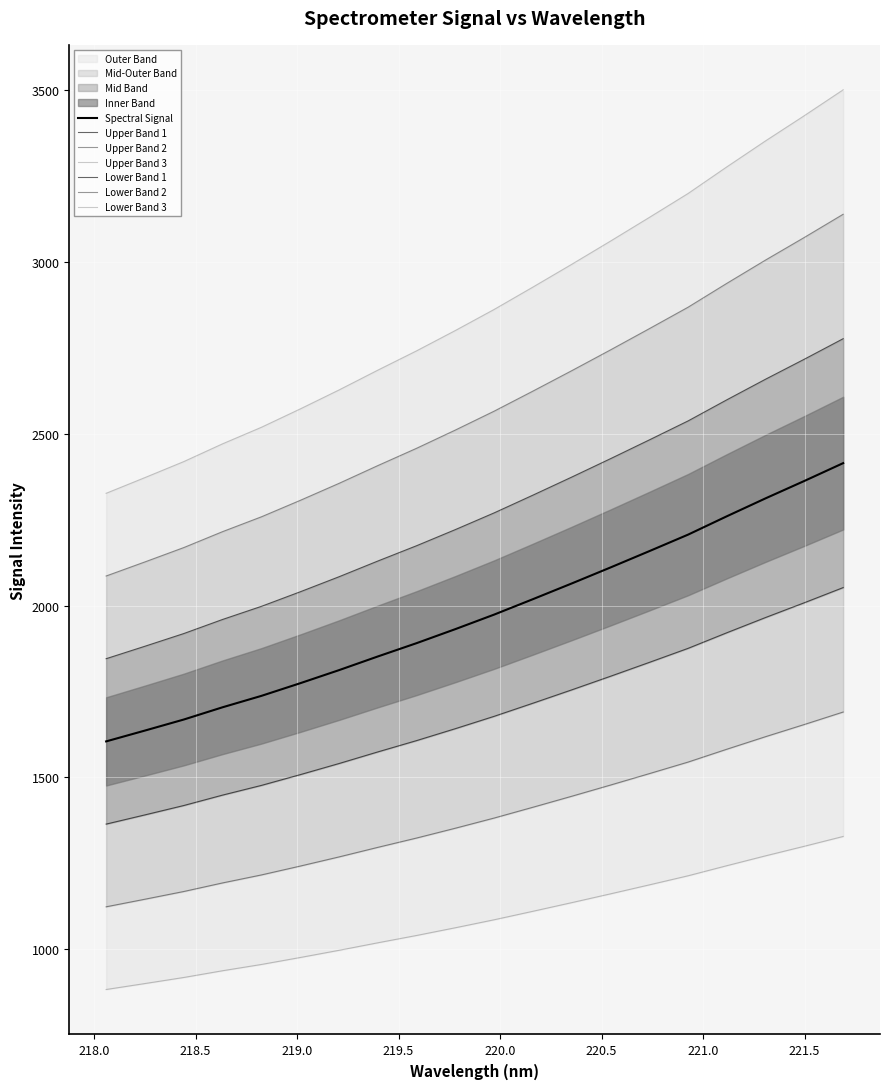

What is the label of the 12th point from the left?

220.1623